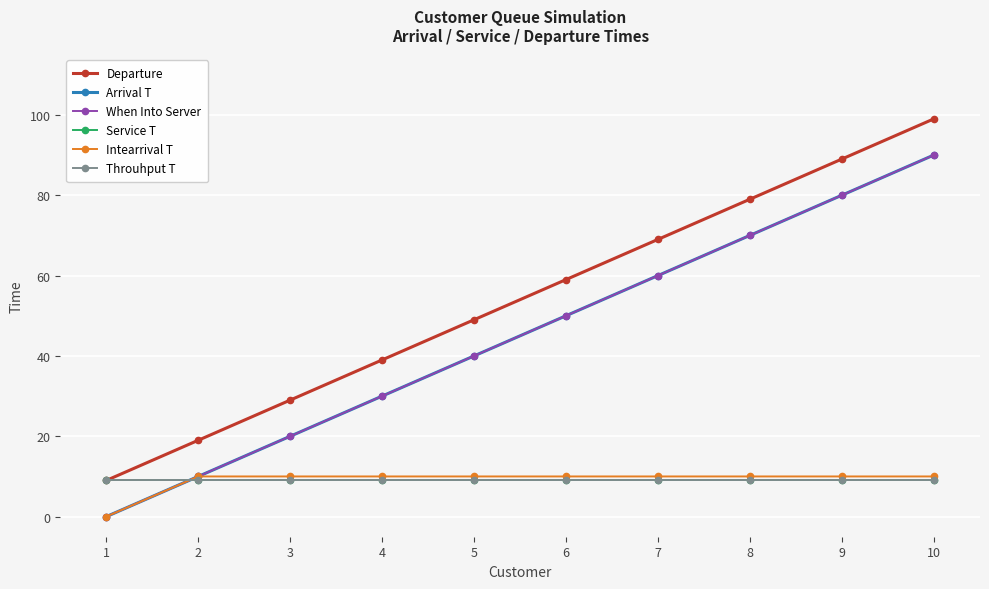

Which series ends up on top after the final intersection of Intearrival T and Throuhput T?

Intearrival T